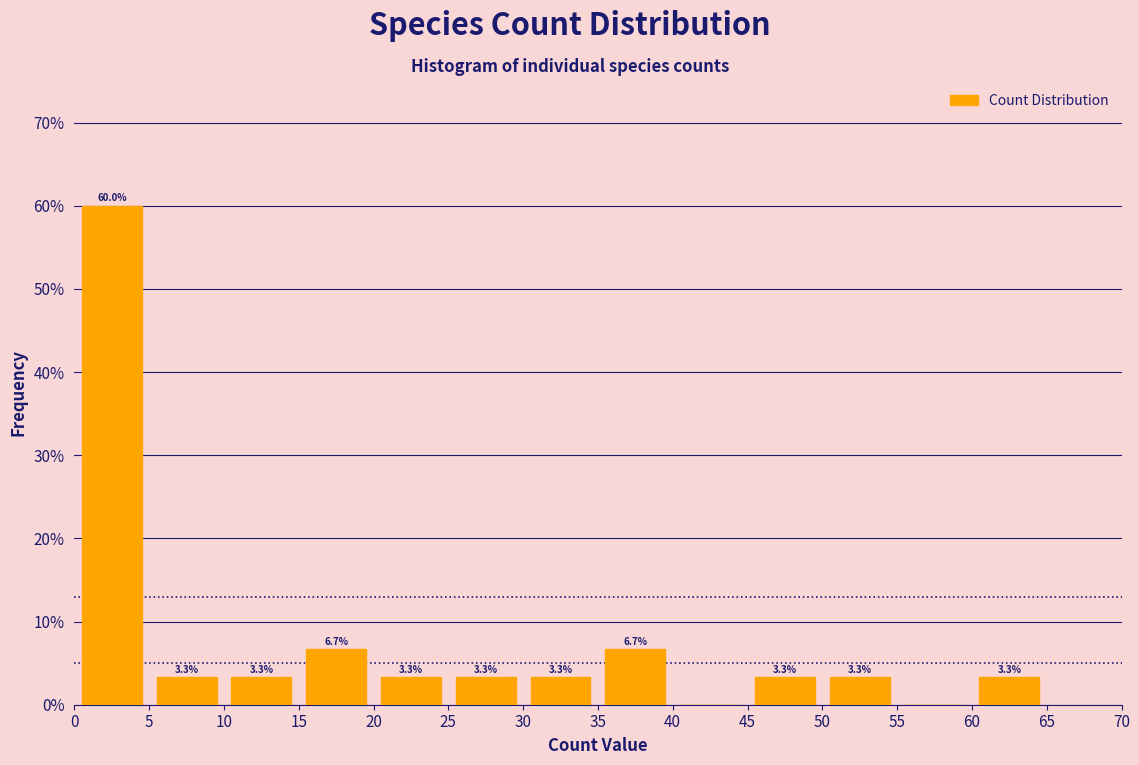

Which range on the x-axis has the tallest bar?

0 to 5